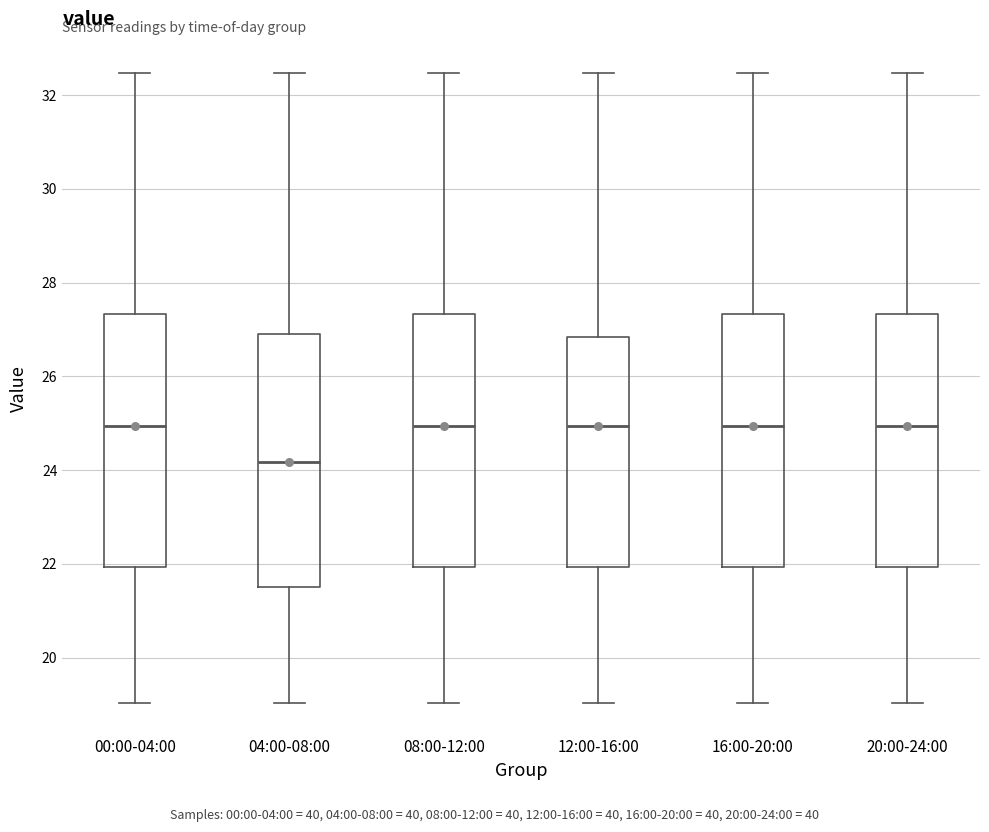

Reading left to right, read every box against the y-axis: the position of its median line, the range the box covers, and the ends of its whiskers. The values are not printed on the chart, so give them approximately, as read against the axis.

00:00-04:00: median 25.0, box 22.0 to 27.4, whiskers 19.0 to 32.4
04:00-08:00: median 24.2, box 21.6 to 27.0, whiskers 19.0 to 32.4
08:00-12:00: median 25.0, box 22.0 to 27.4, whiskers 19.0 to 32.4
12:00-16:00: median 25.0, box 22.0 to 26.8, whiskers 19.0 to 32.4
16:00-20:00: median 25.0, box 22.0 to 27.4, whiskers 19.0 to 32.4
20:00-24:00: median 25.0, box 22.0 to 27.4, whiskers 19.0 to 32.4